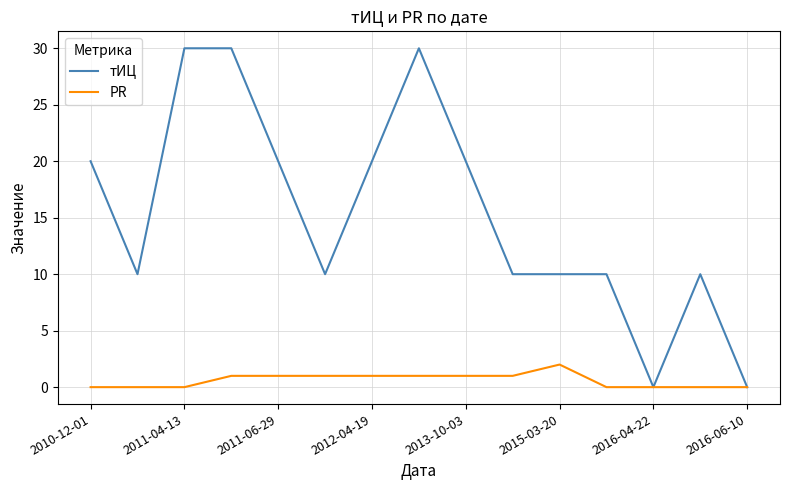

Rank the series by their maximum value, from lowest to highest.

PR, тИЦ